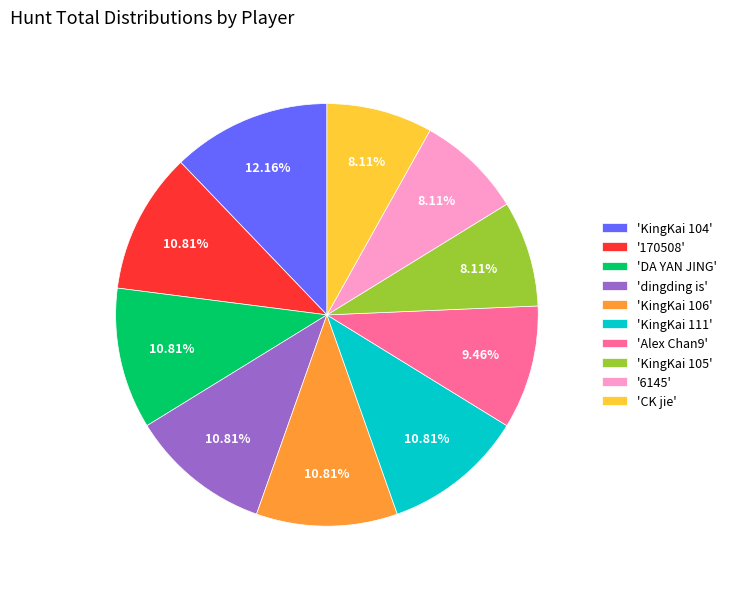

Between 'KingKai 104' and 'DA YAN JING', which is larger?

'KingKai 104'